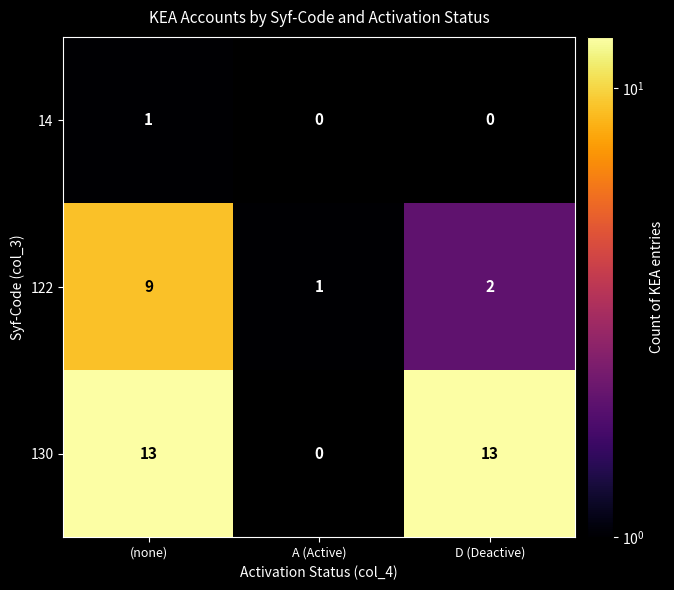

How many distinct data groups are displayed?

3